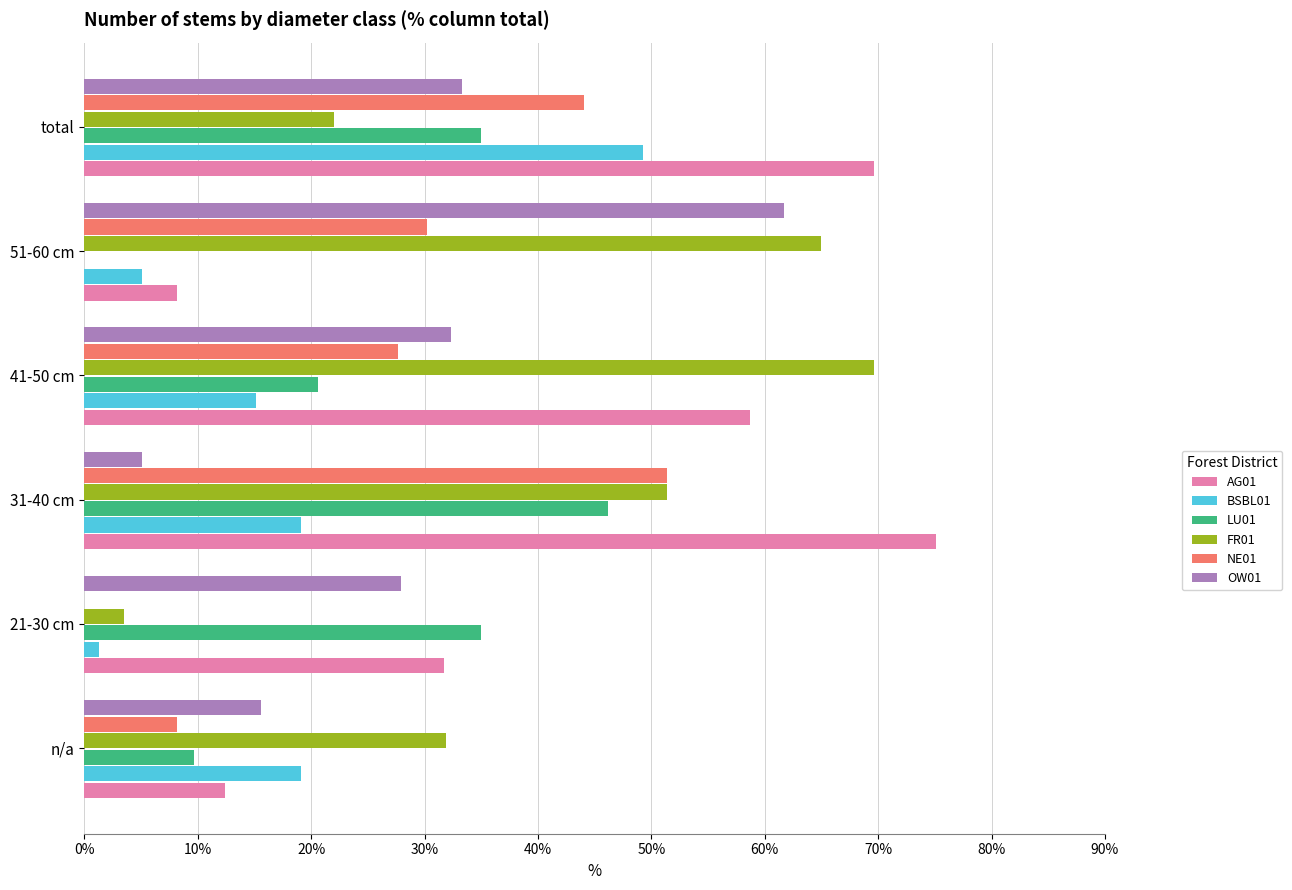

What is the total value across all series at total?

253.3